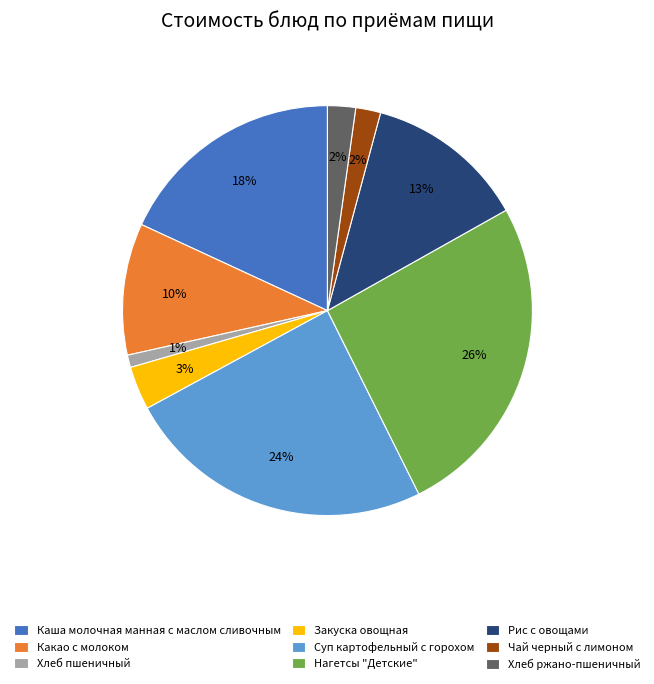

Which has a higher value, Закуска овощная or Хлеб ржано-пшеничный?

Закуска овощная